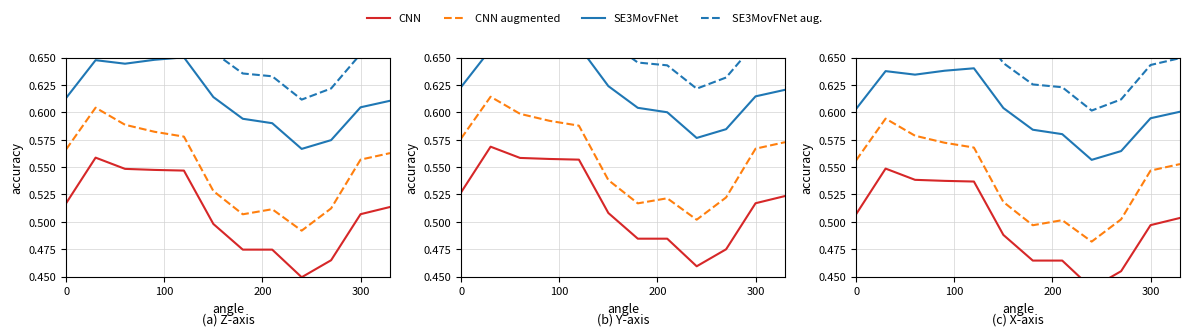

True or false: SE3MovFNet has more than 1 interior local peaks.

True